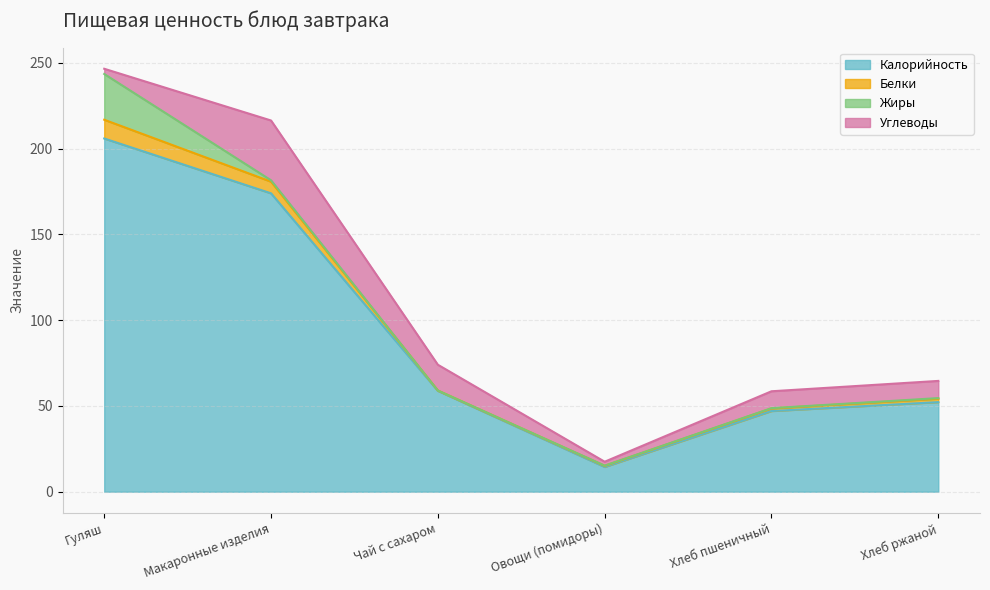

Does the chart have visible grid lines?

Yes